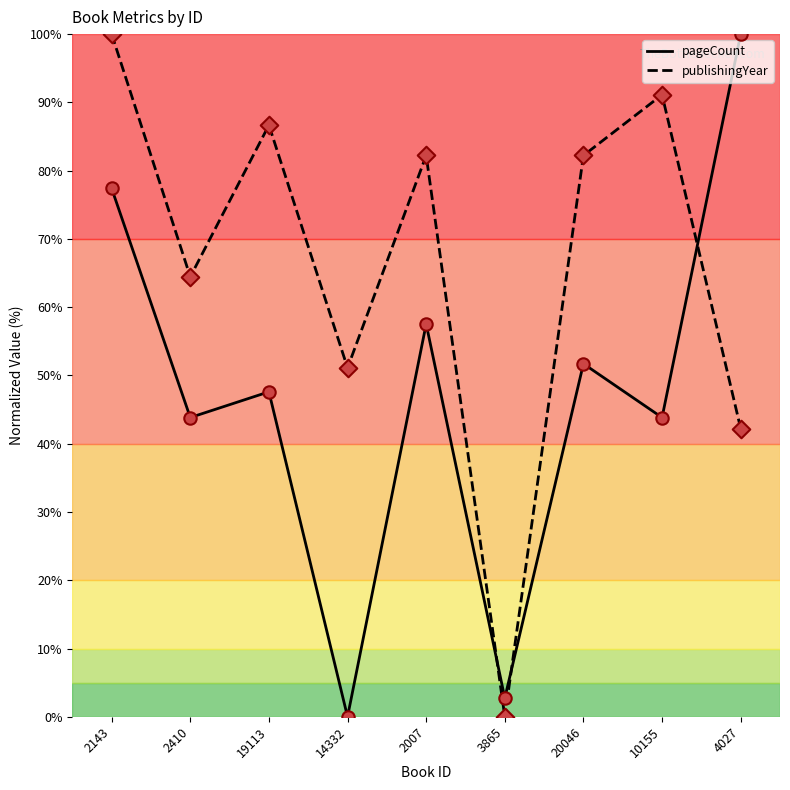

At how many categories does at least one series exceed 38?

8